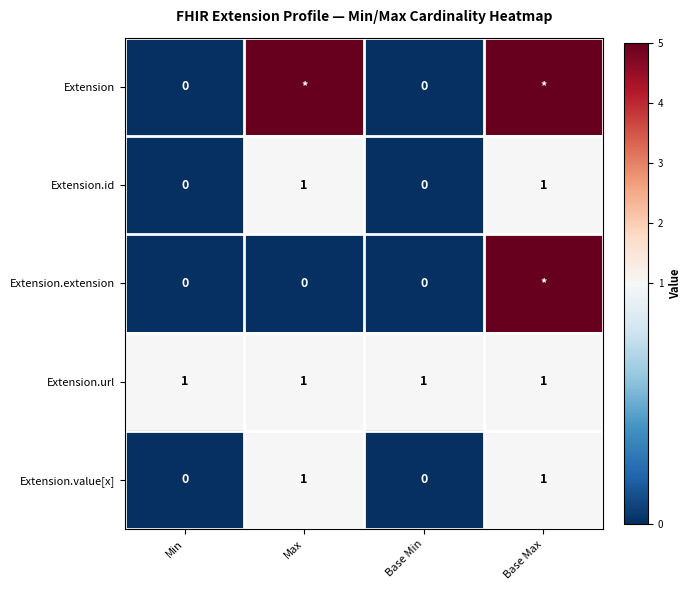

Is the value of Extension.url at Min greater than the value of Extension.value[x] at Min?

Yes